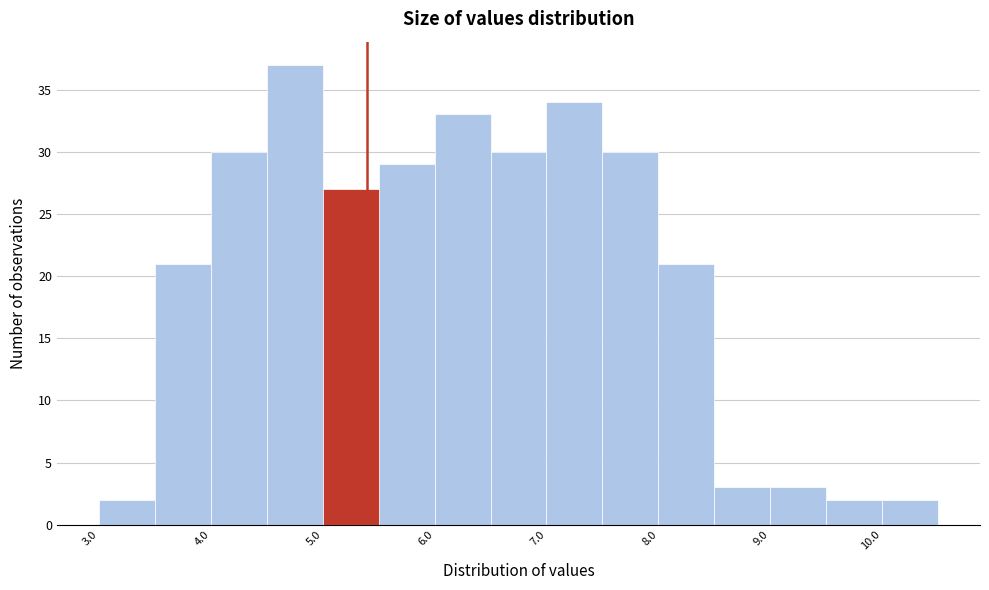

How tall is the bar that spans 6.5 to 7.0 on the x-axis? The values are not printed on the chart, so give them approximately, as read against the axis.

30